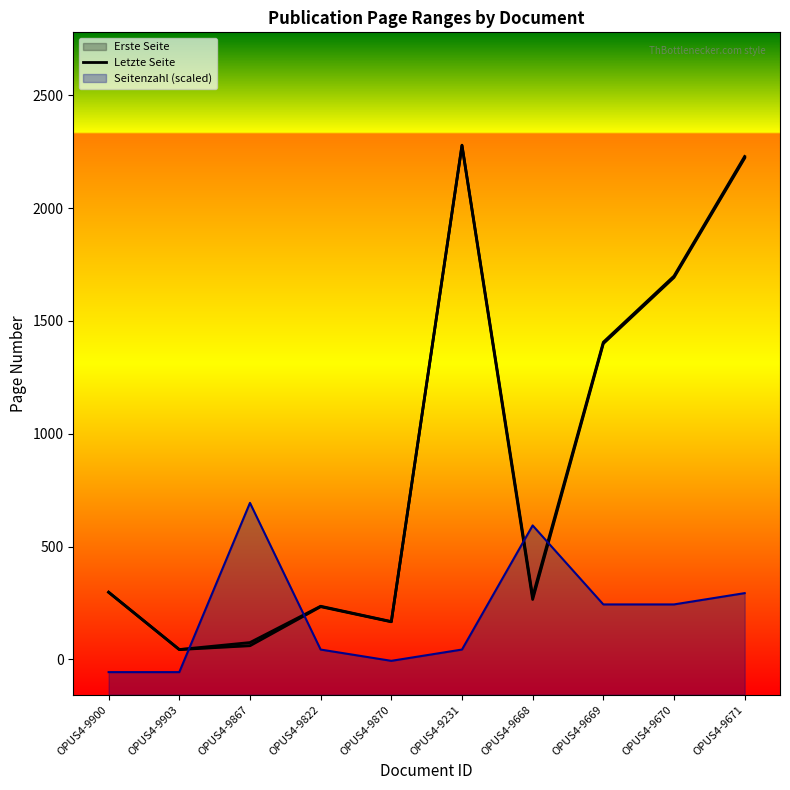

What is the value of the Erste Seite point at the 9th from the left?

1693